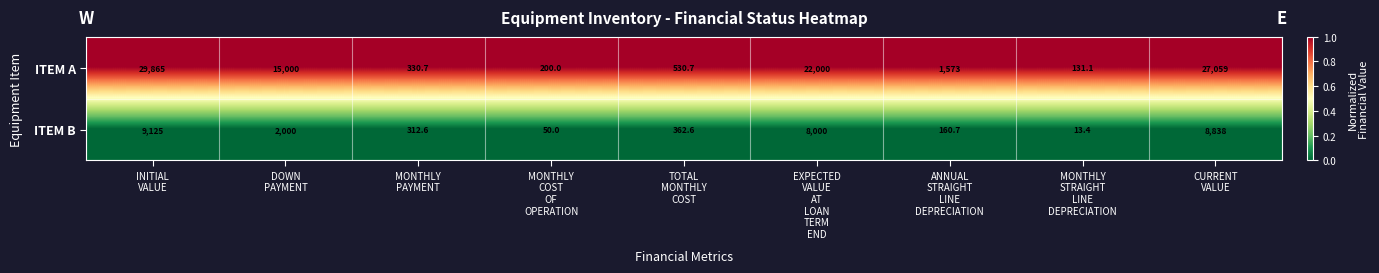

At how many categories does at least one series exceed 6463?

4